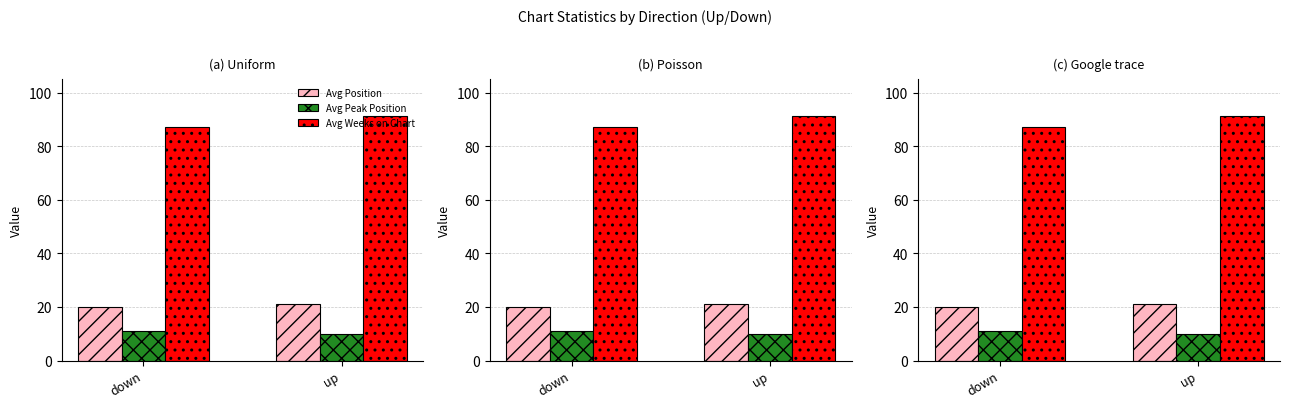

True or false: Avg Position has a value of 21.1 at up.

True